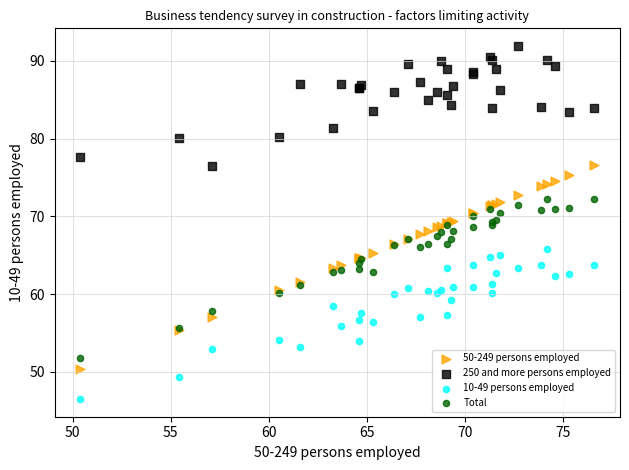

Which series has the largest Y range (max minus min)?

50-249 persons employed